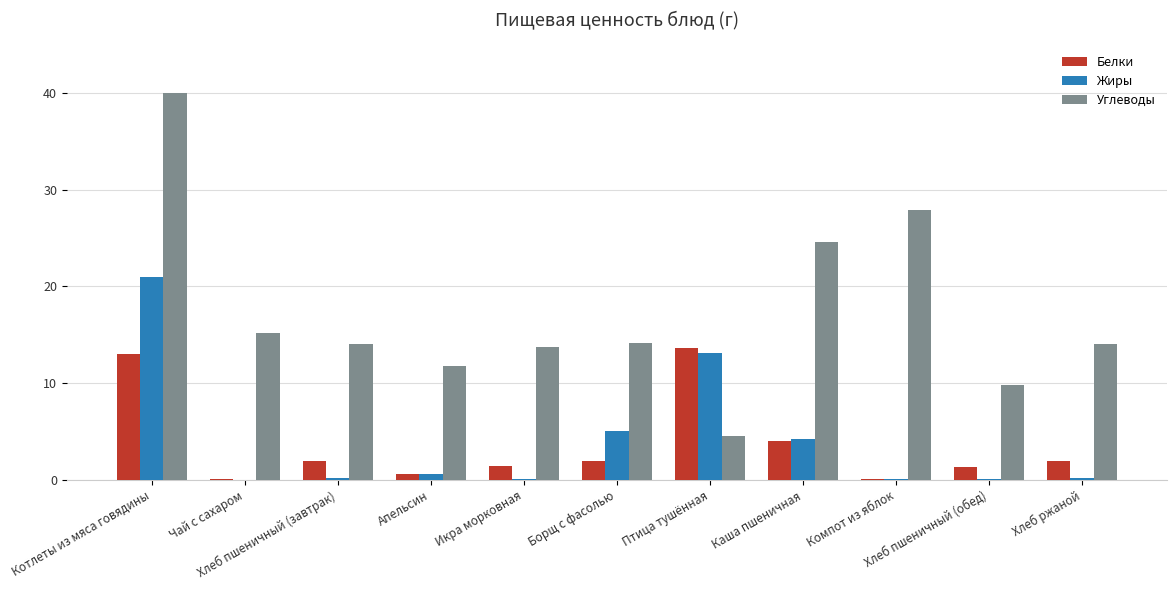

Is the value of Жиры at Птица тушённая greater than the value of Белки at Каша пшеничная?

Yes